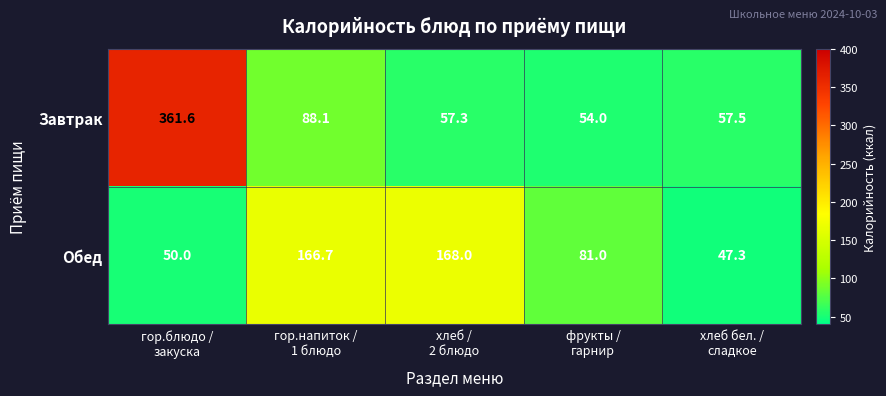

How many categories are shown in the chart?

5